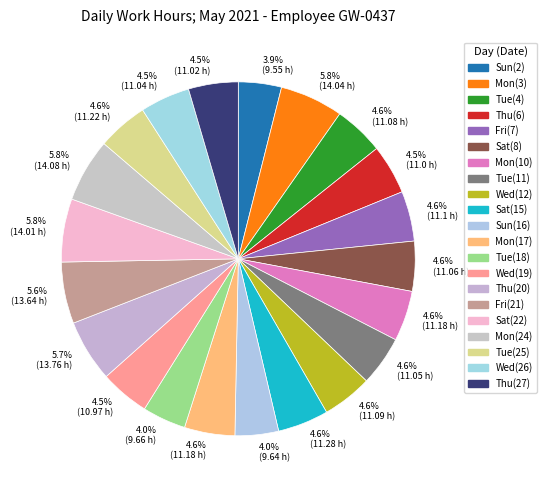

How many slices are in this pie chart?

21